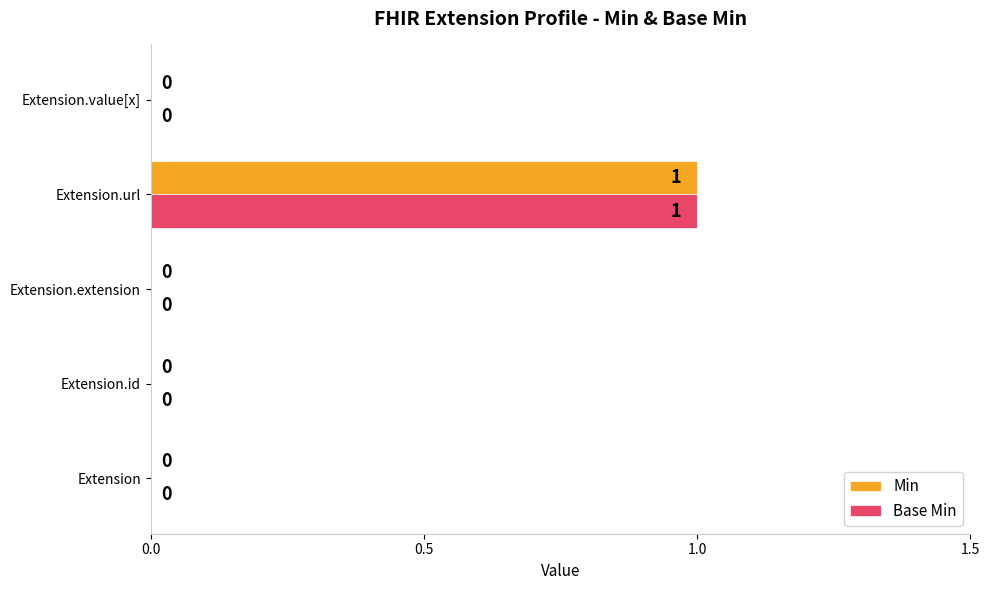

At which category is the sum across all series the highest?

Extension.url